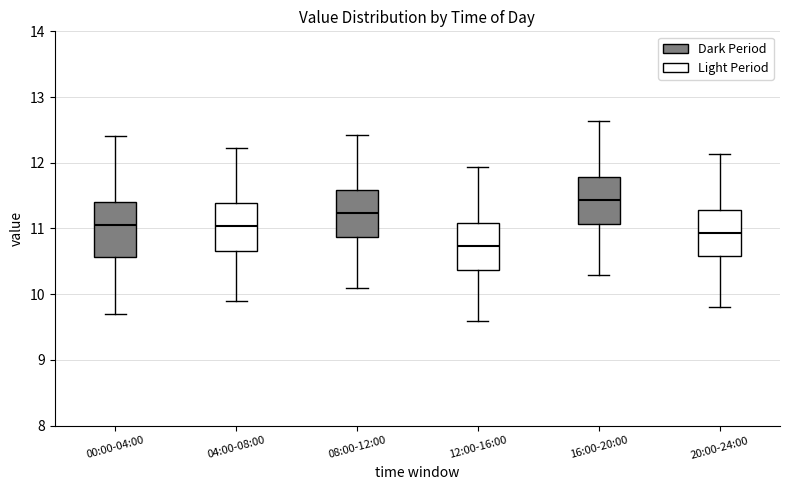

Which box has the lowest median line?

12:00-16:00